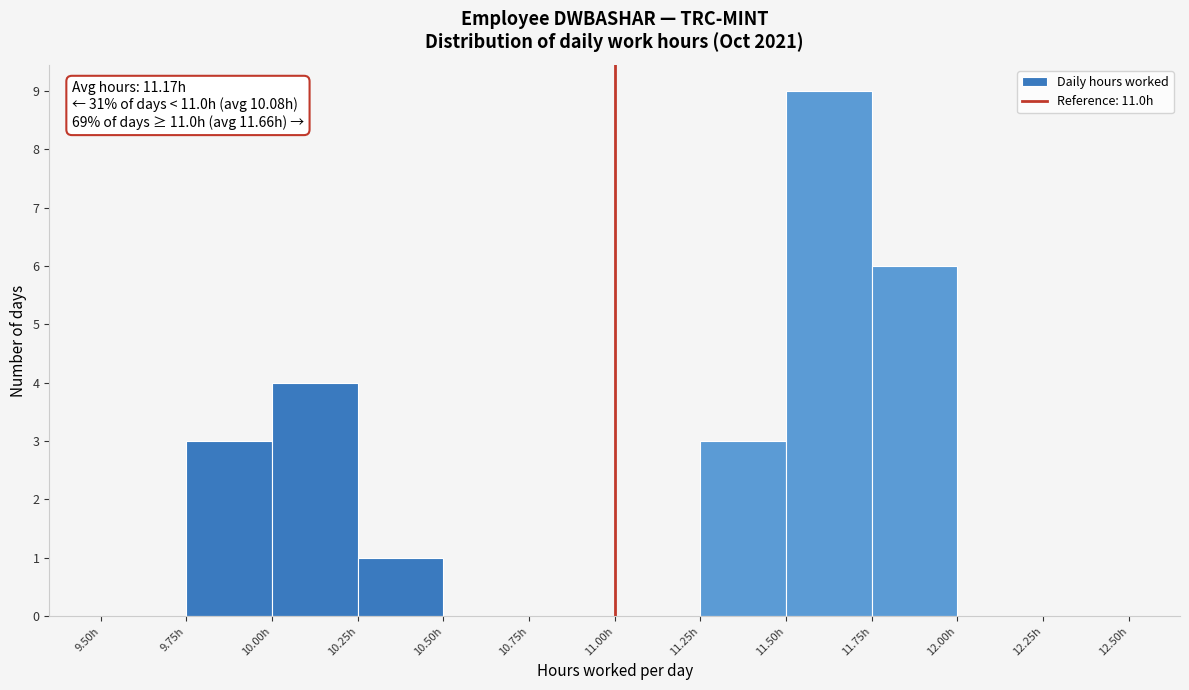

Which range on the x-axis has the tallest bar?

11.50 to 11.75